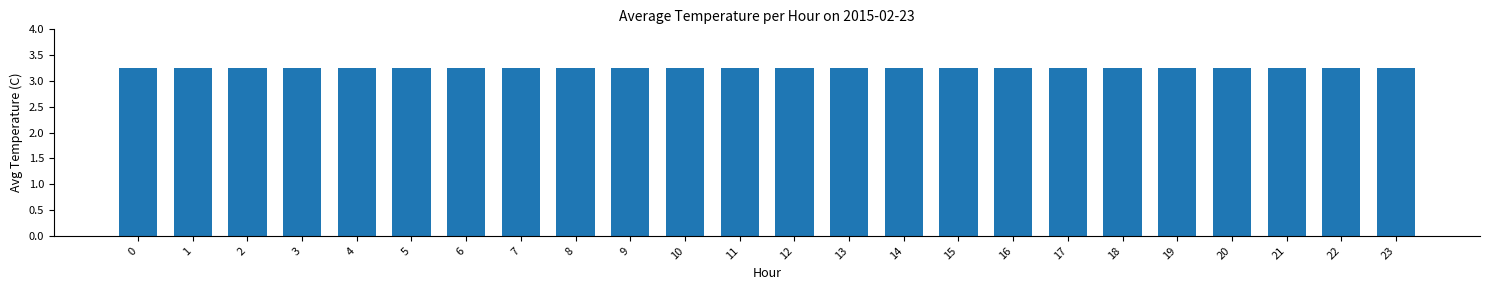

Rank the categories by value from lowest to highest.

7, 8, 6, 9, 5, 10, 4, 11, 3, 12, 13, 2, 14, 1, 15, 16, 17, 18, 0, 23, 19, 22, 20, 21